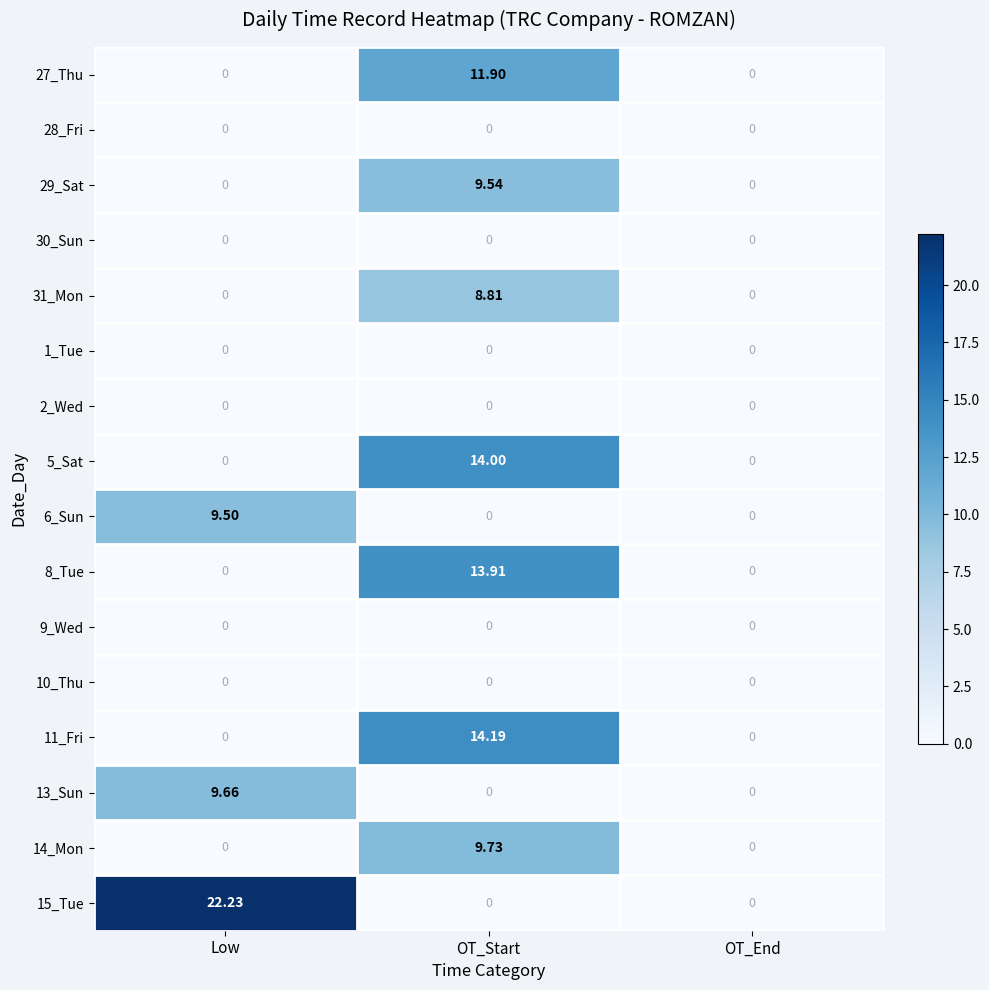

At which category is the sum across all series the highest?

OT_Start